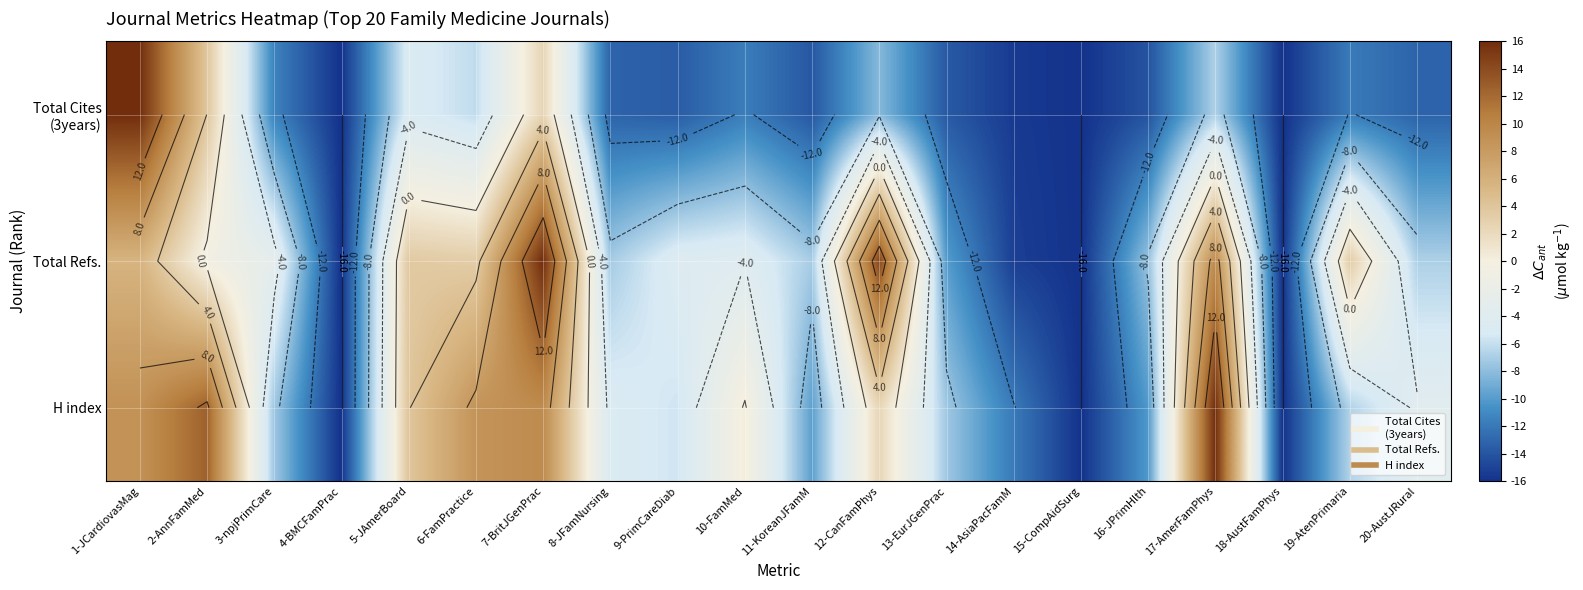

Rank the categories by H index value from highest to lowest.

17-AmerFamPhys, 2-AnnFamMed, 7-BritJGenPrac, 1-JCardiovasMag, 6-FamPractice, 5-JAmerBoard, 12-CanFamPhys, 10-FamMed, 20-AustJRural, 8-JFamNursing, 9-PrimCareDiab, 19-AtenPrimaria, 3-npjPrimCare, 13-EurJGenPrac, 11-KoreanJFamM, 16-JPrimHlth, 14-AsiaPacFamM, 4-BMCFamPrac, 15-CompAidSurg, 18-AustFamPhys